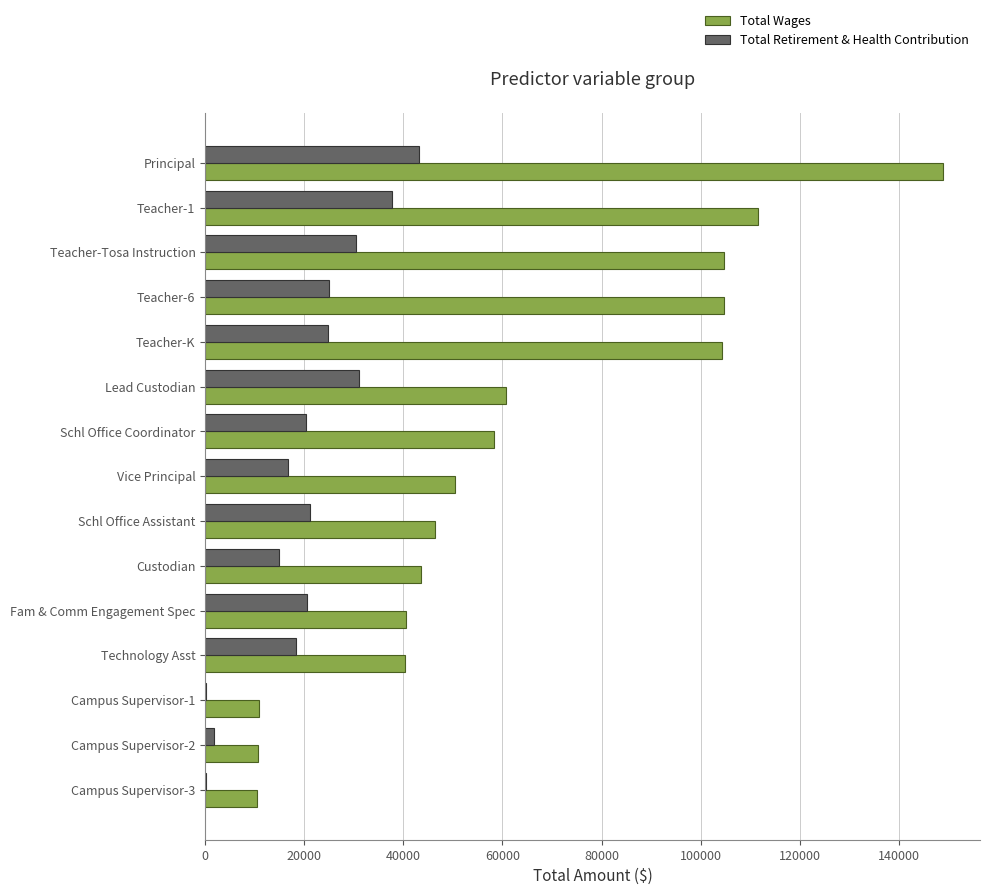

What is the highest value of the Total Wages series?

148931